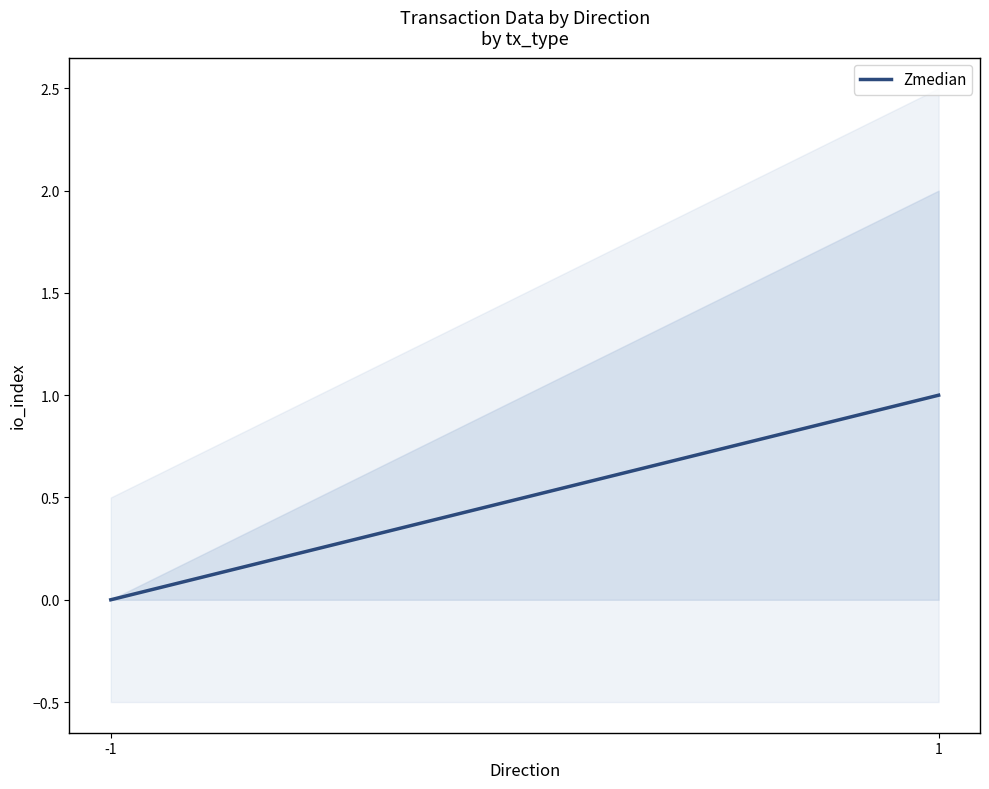

Reading right to left, extract all data points from this chart.

1=1	-1=0